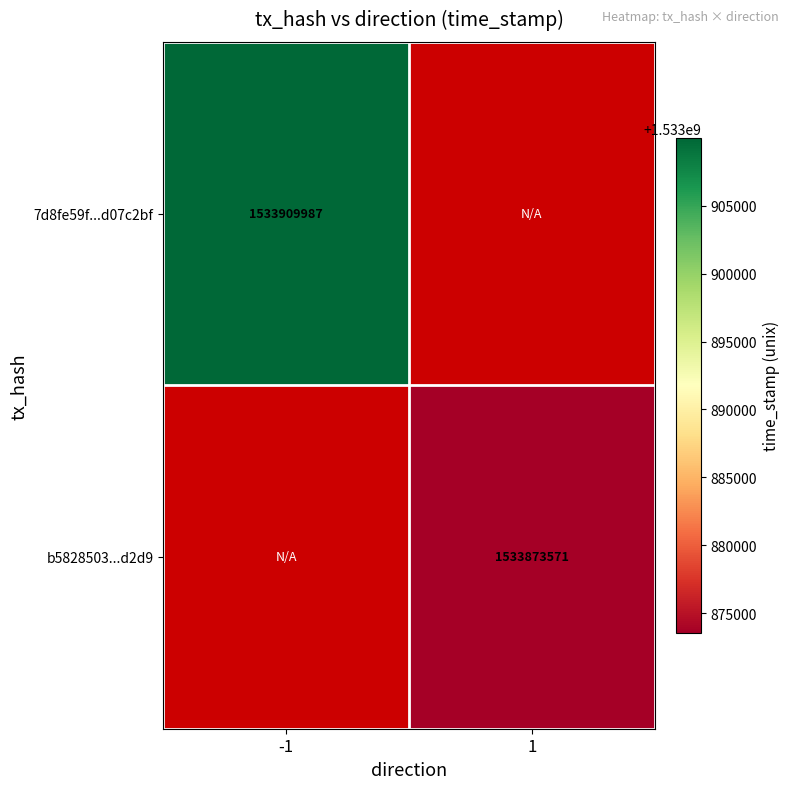

What is the maximum value shown in the chart?

1533909987.0